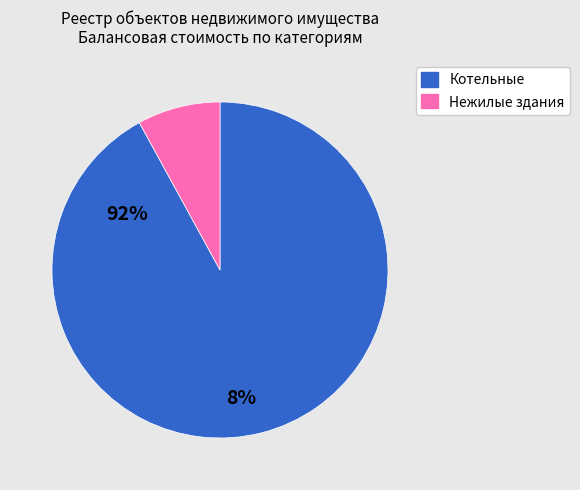

Which category has the smallest portion of the pie?

Нежилые здания